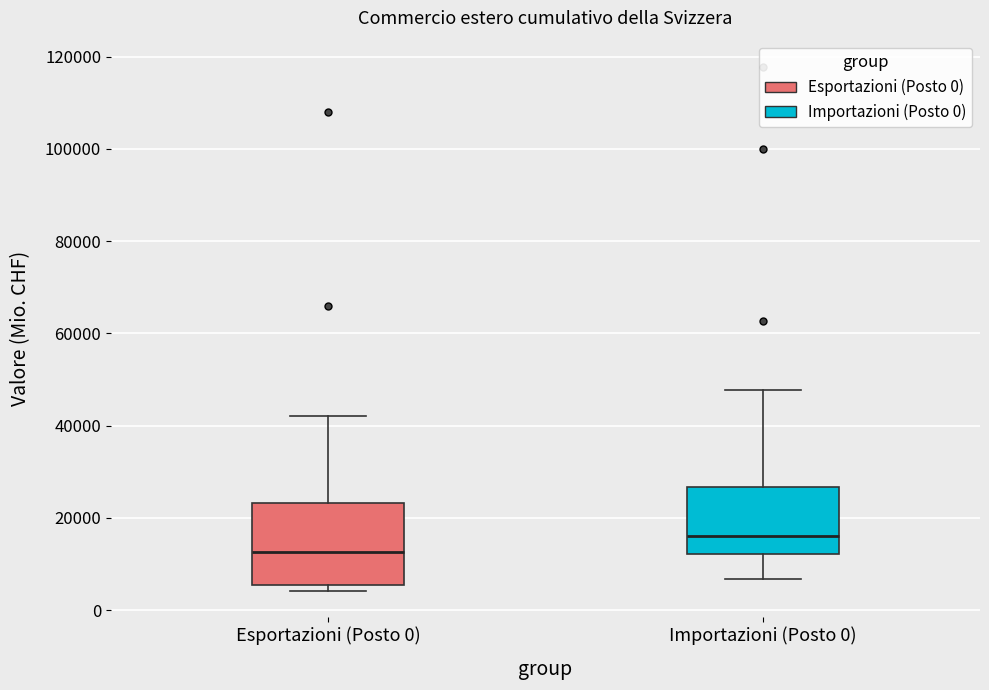

Which box is the tallest, from its lower edge to its upper edge?

Esportazioni (Posto 0)